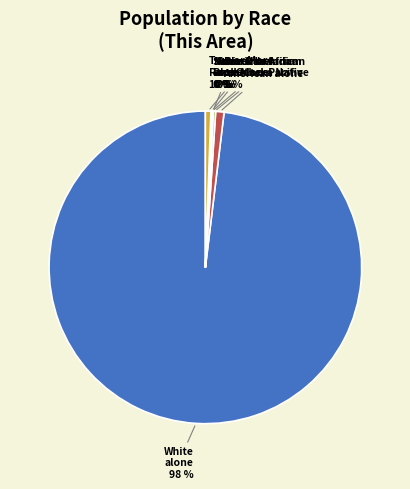

To the nearest percent, what is the difference between the largest and smallest slice percentages?

98%